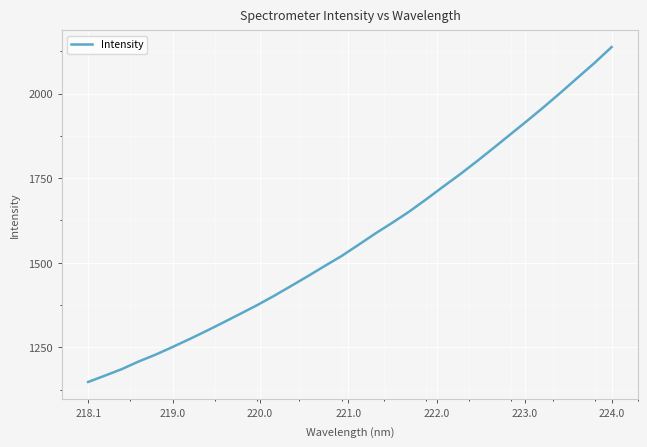

What is the difference between the maximum and minimum values?

989.4